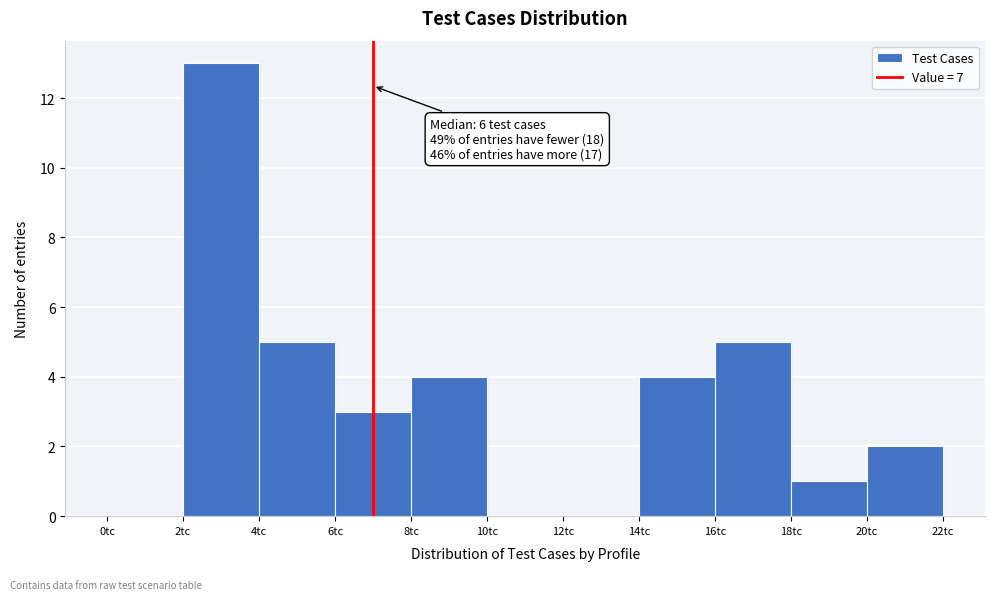

Over which range of the x-axis is the bar tallest?

2 to 4